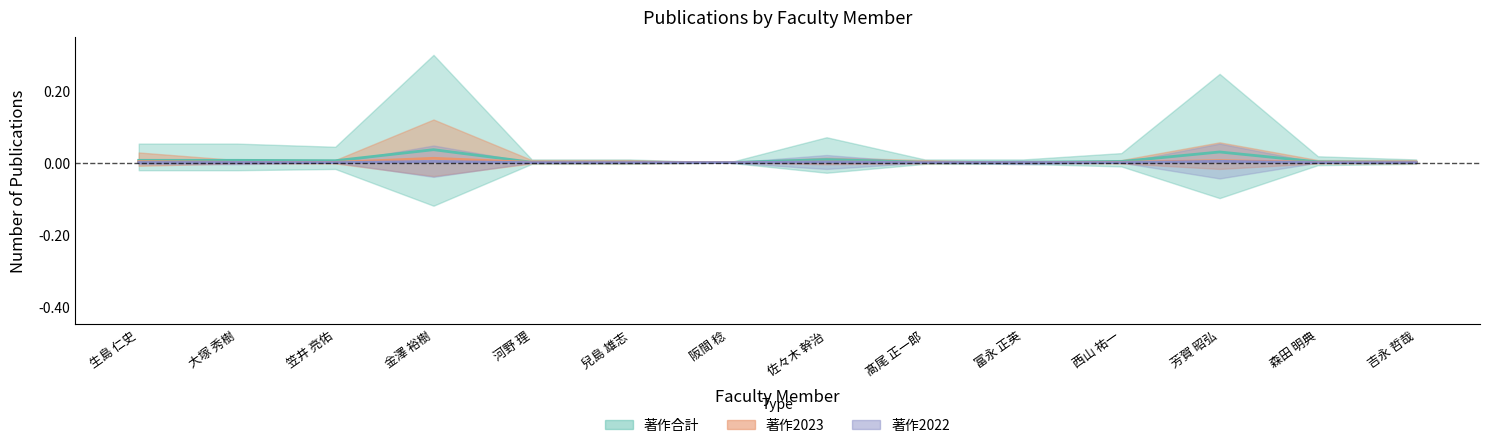

Which label corresponds to the largest value in the chart?

金澤 裕樹